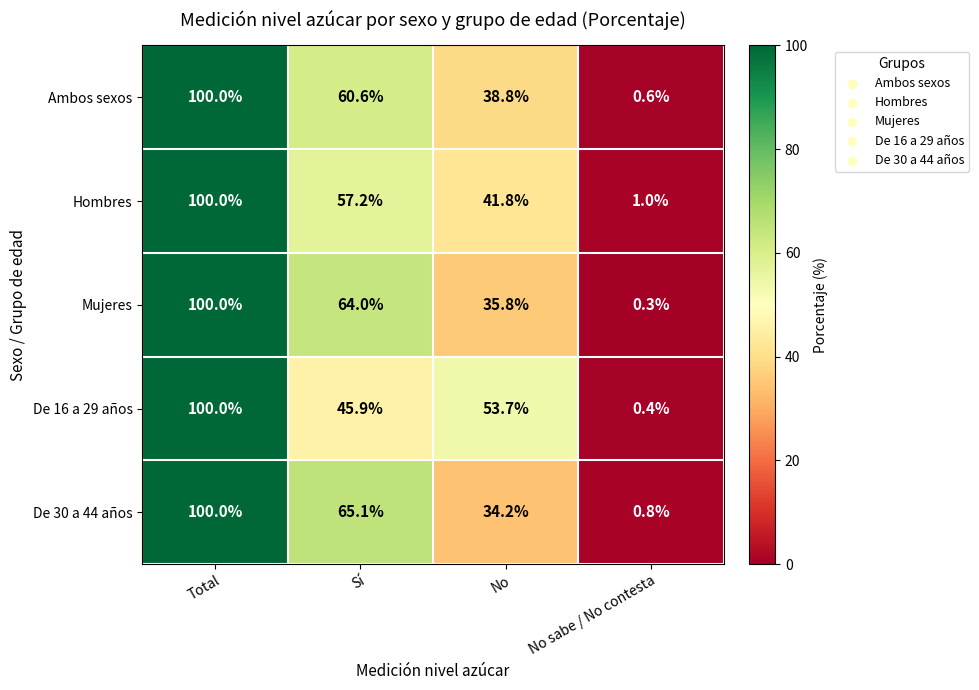

What is the approximate value of Ambos sexos at Total?

100.0